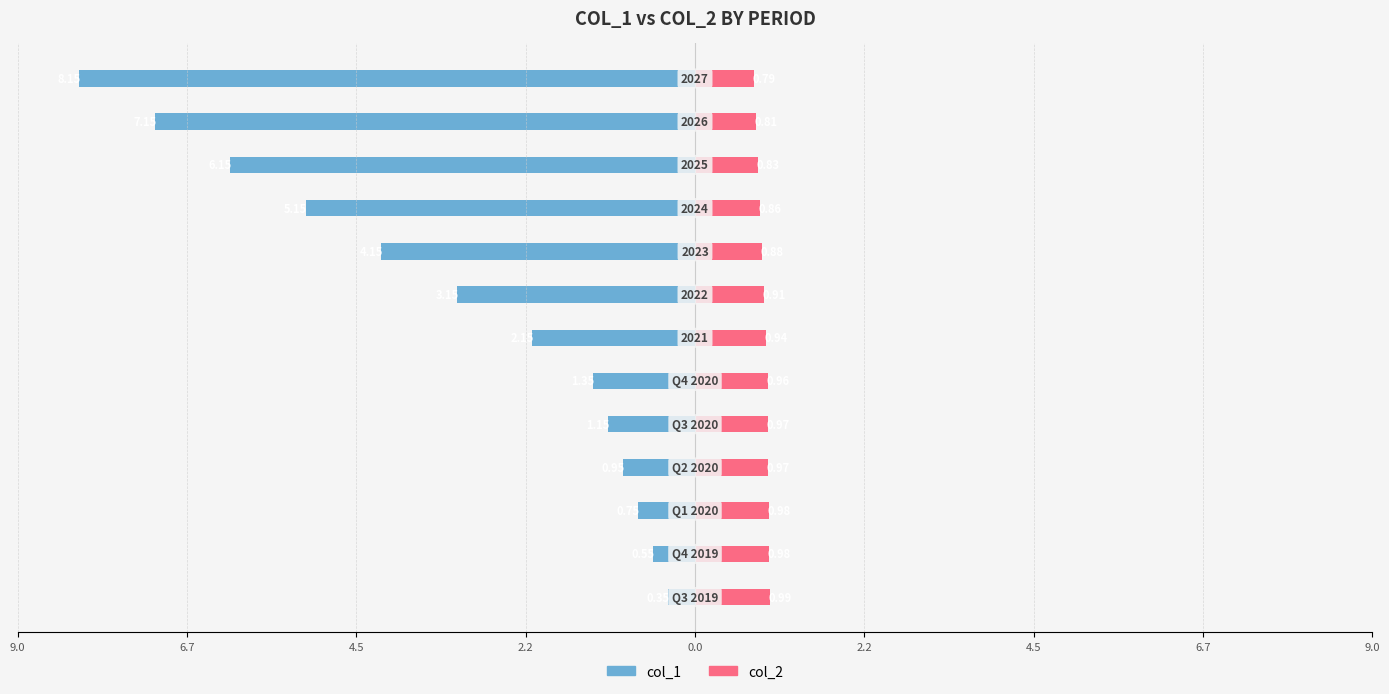

True or false: col_2 has a value of 0.5 at 10.

False